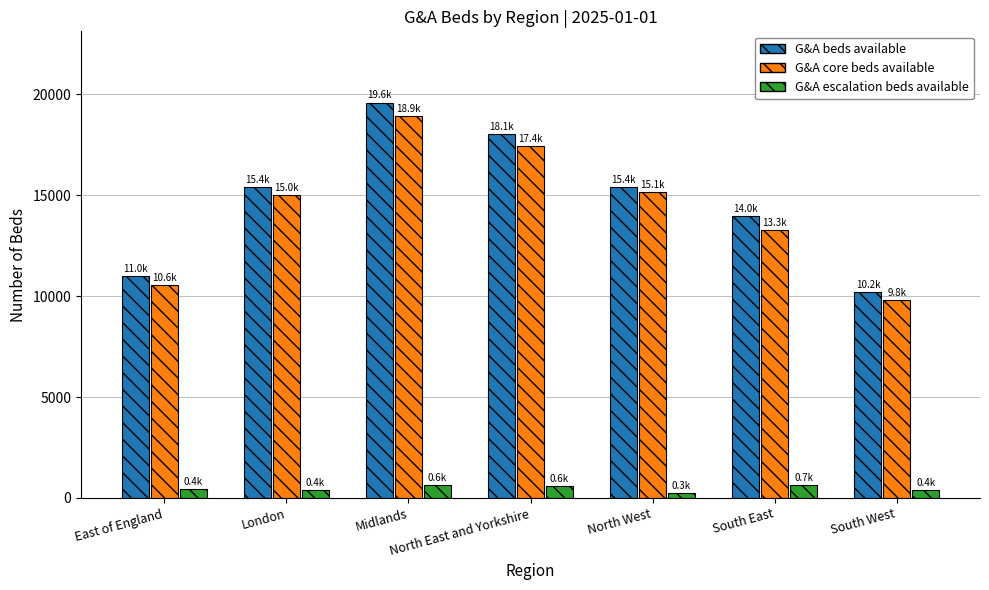

What value does the G&A core beds available series have at North East and Yorkshire, to the nearest 50?

17450